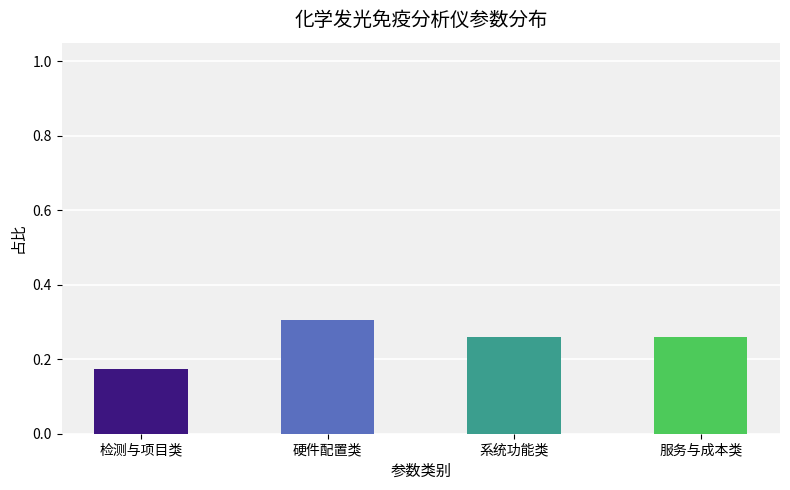

What is the difference between the second highest and minimum values?

0.1